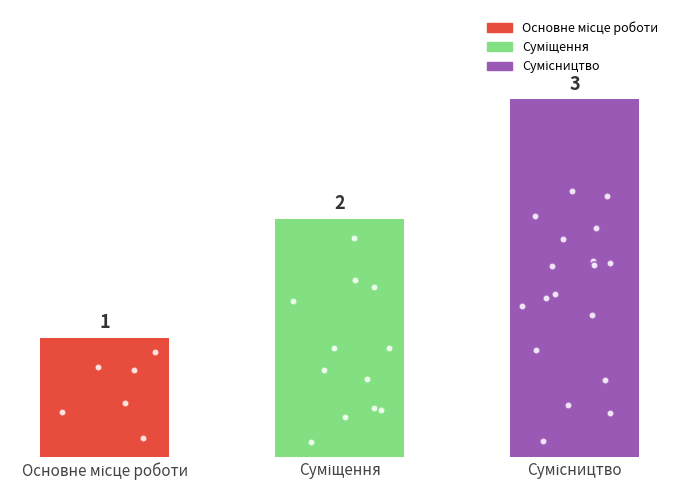

Approximately how many times larger is the value at Суміщення compared to Сумісництво?

0.7